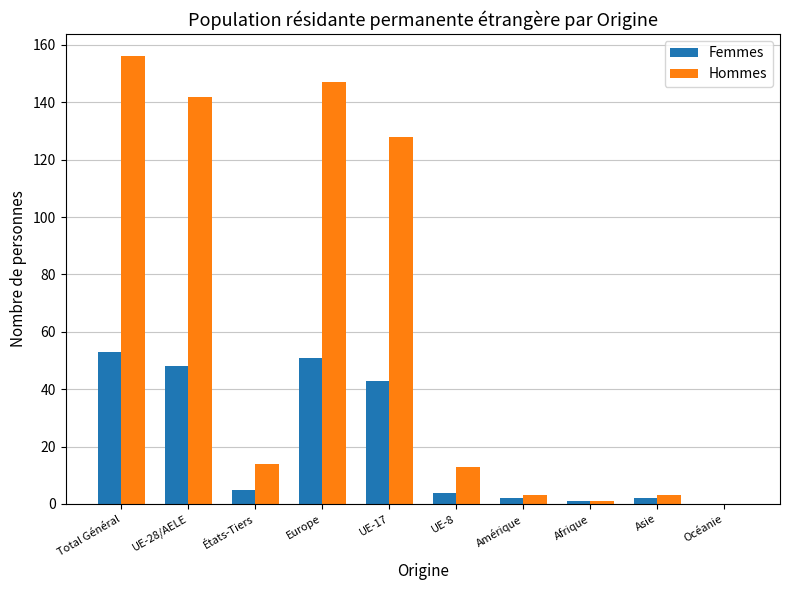

What is the highest value of the Hommes series?

156